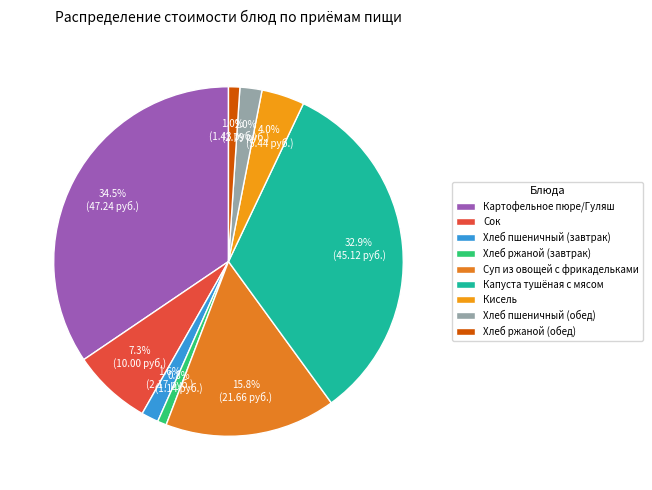

What is the change in value from Хлеб ржаной (завтрак) to Суп из овощей с фрикадельками?

+20.5